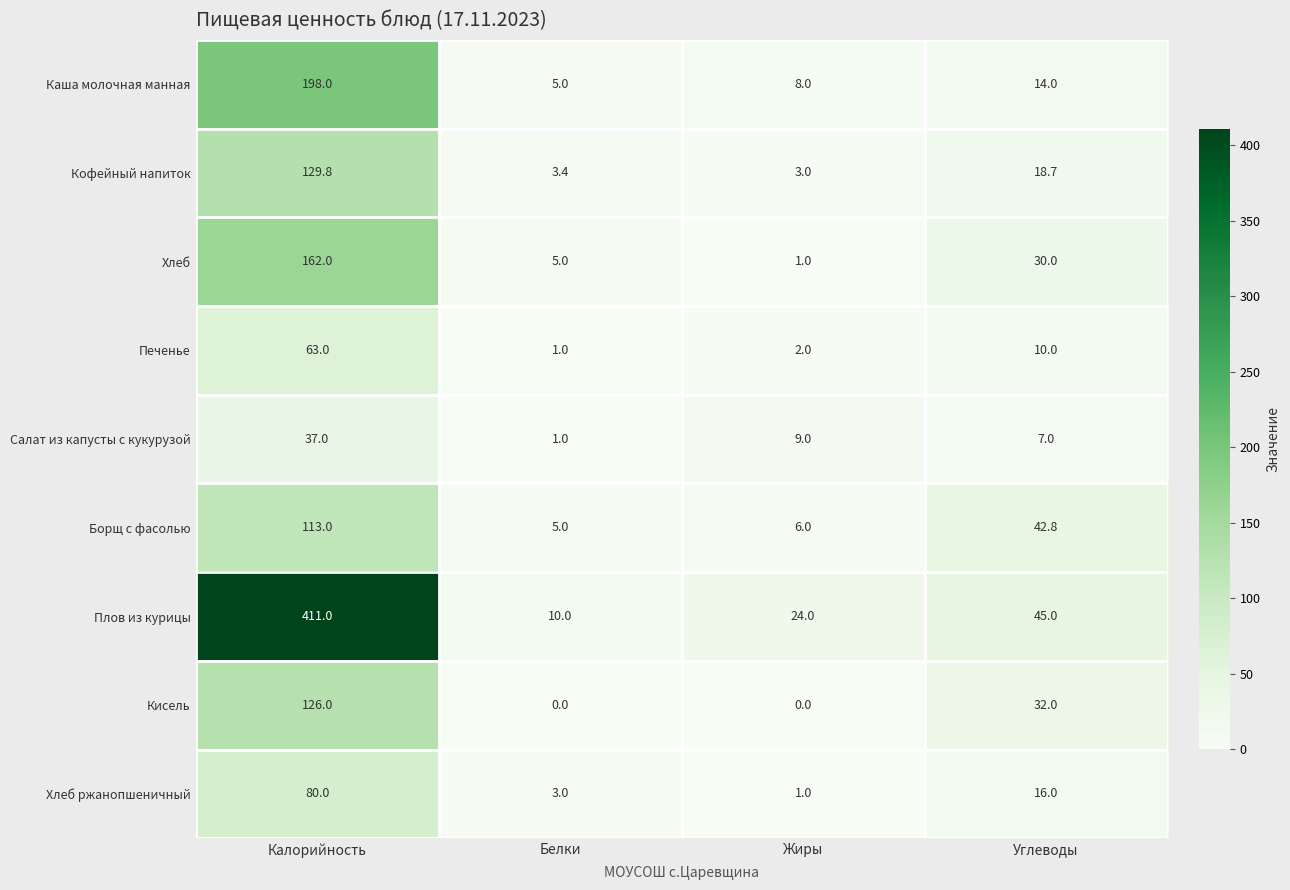

The Плов из курицы series shows 13.5 at Жиры. True or false?

False